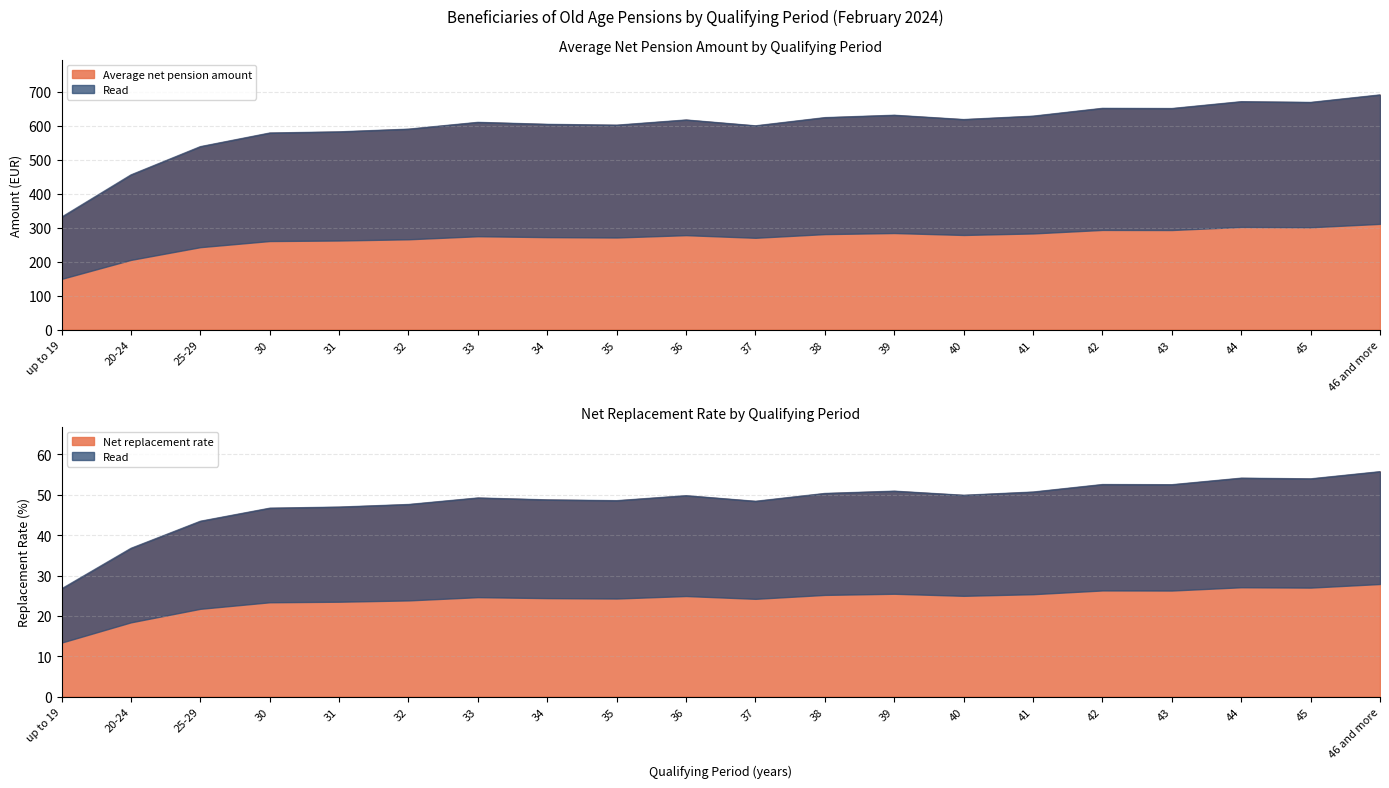

How many values in the Net replacement rate series are below 49?

9